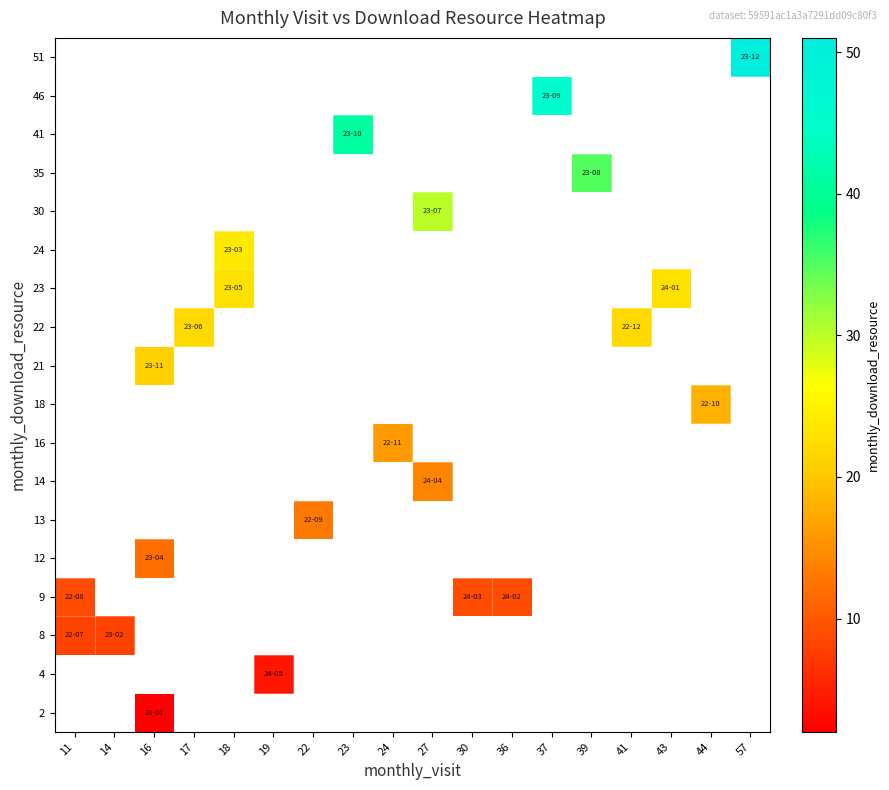

How many categories are shown in the chart?

18